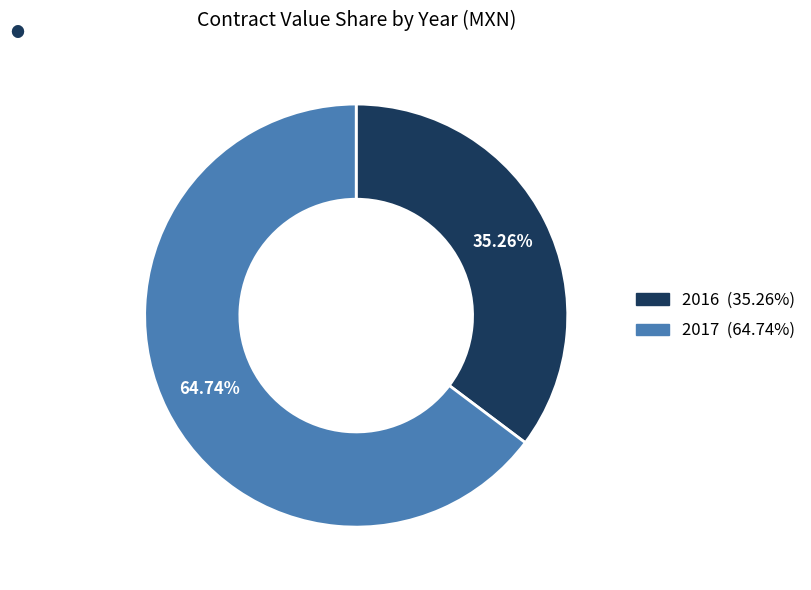

Does any single category account for the majority?

Yes